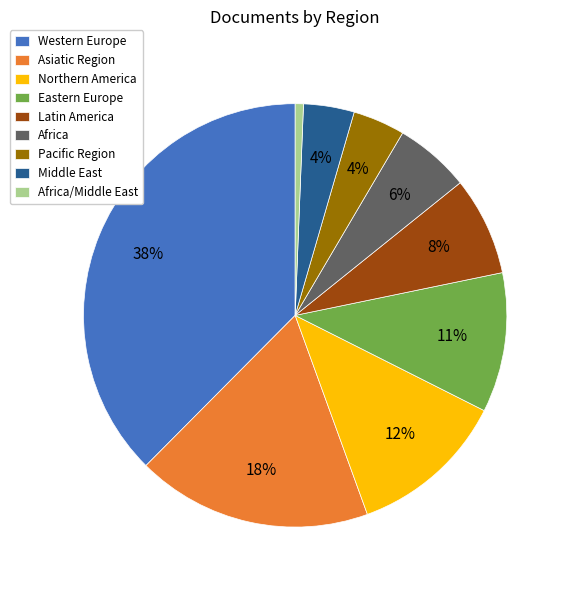

Is there any slice that represents more than half of the pie?

No